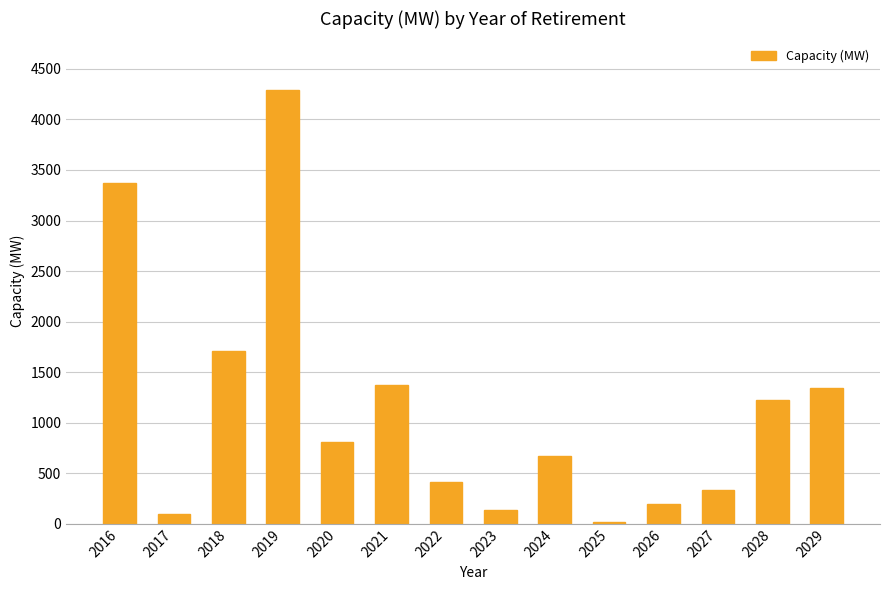

Which label corresponds to the largest value in the chart?

2019